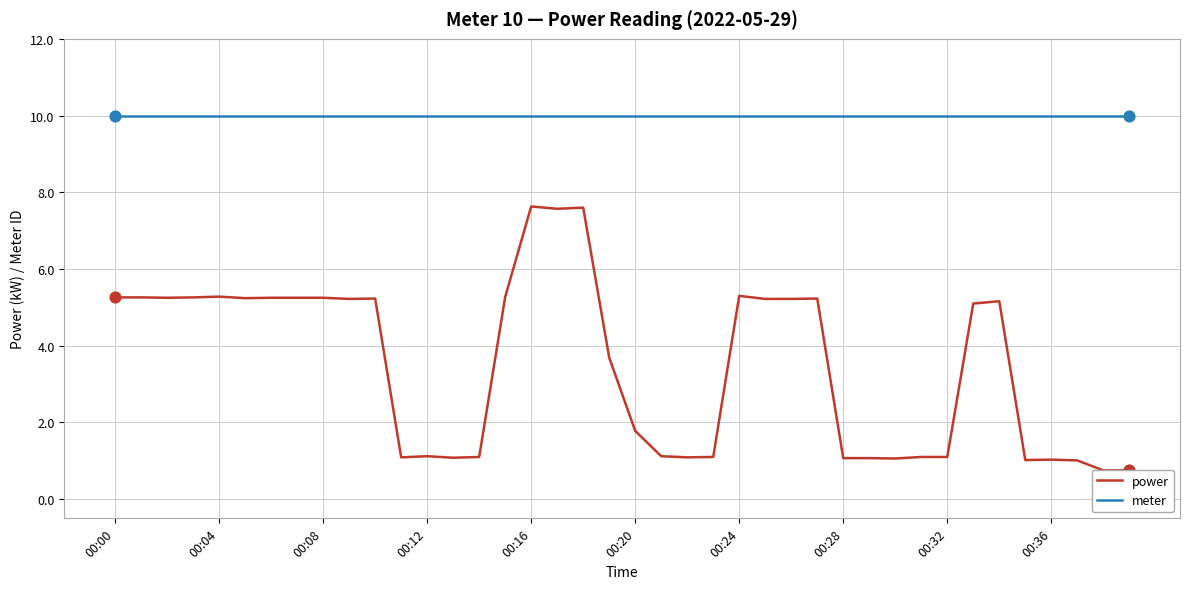

What are all the series names shown in the legend?

power, meter